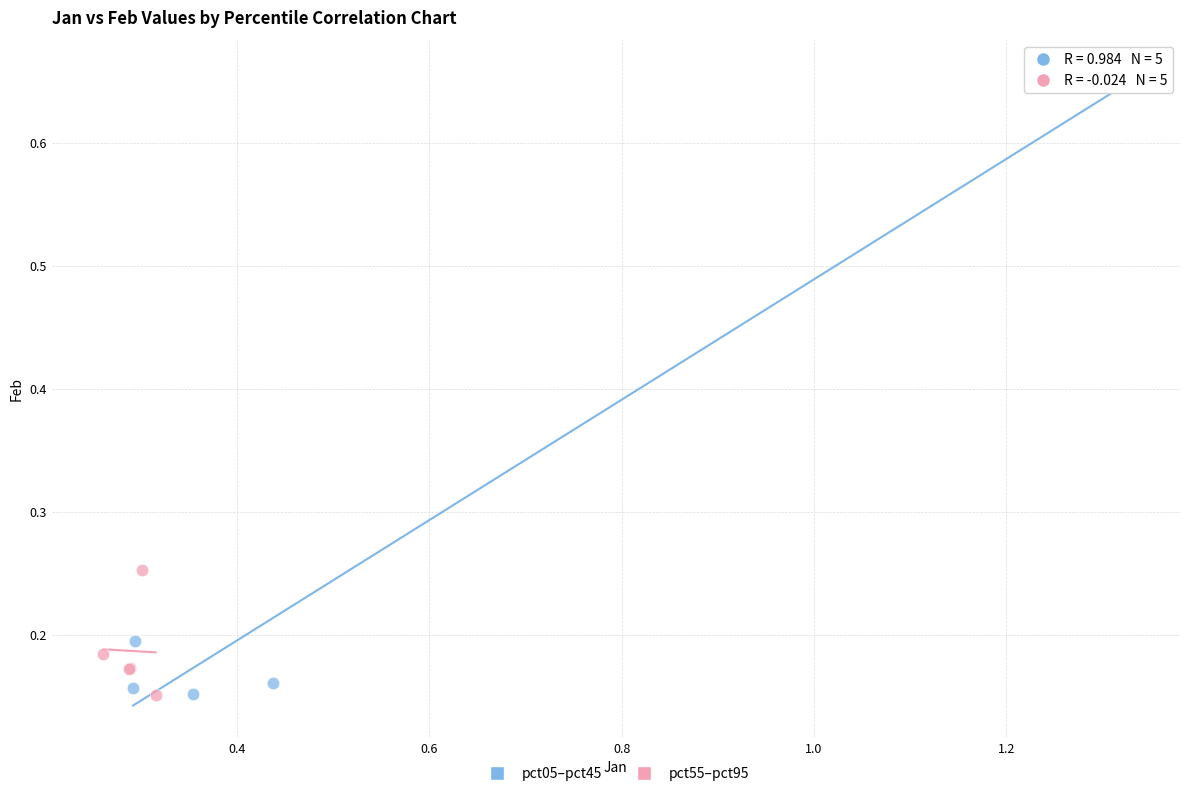

What are all the series names shown in the legend?

pct05–pct45, pct55–pct95